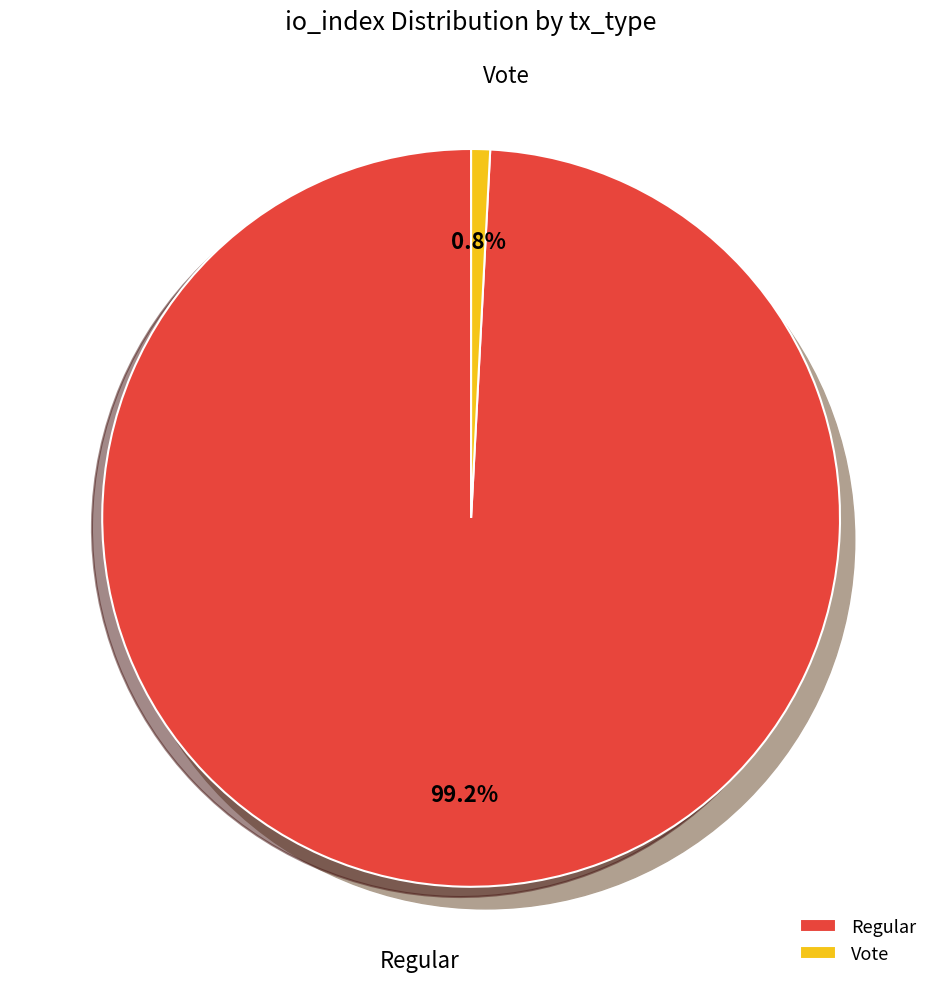

To the nearest percent, what is the difference between the Regular and Vote slice percentages?

98%